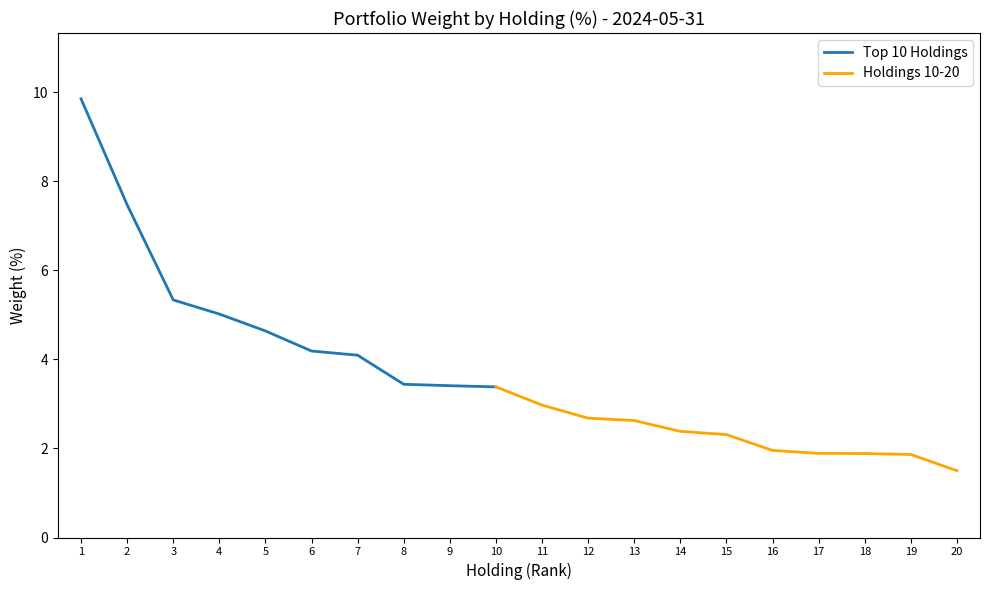

The value of Top 10 Holdings at 5 is 1.9. True or false?

False